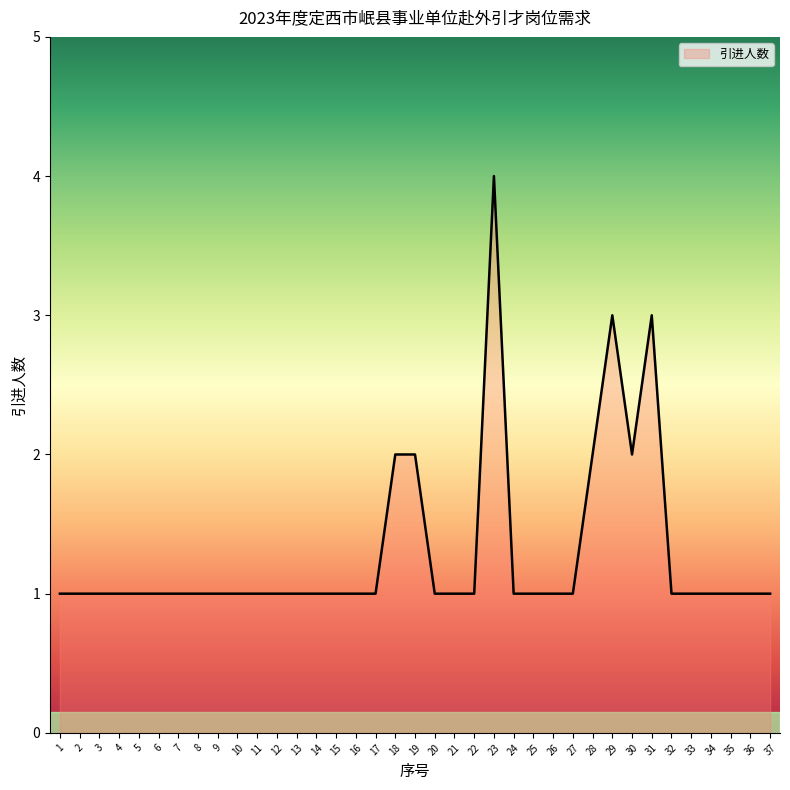

What is the average value?

1